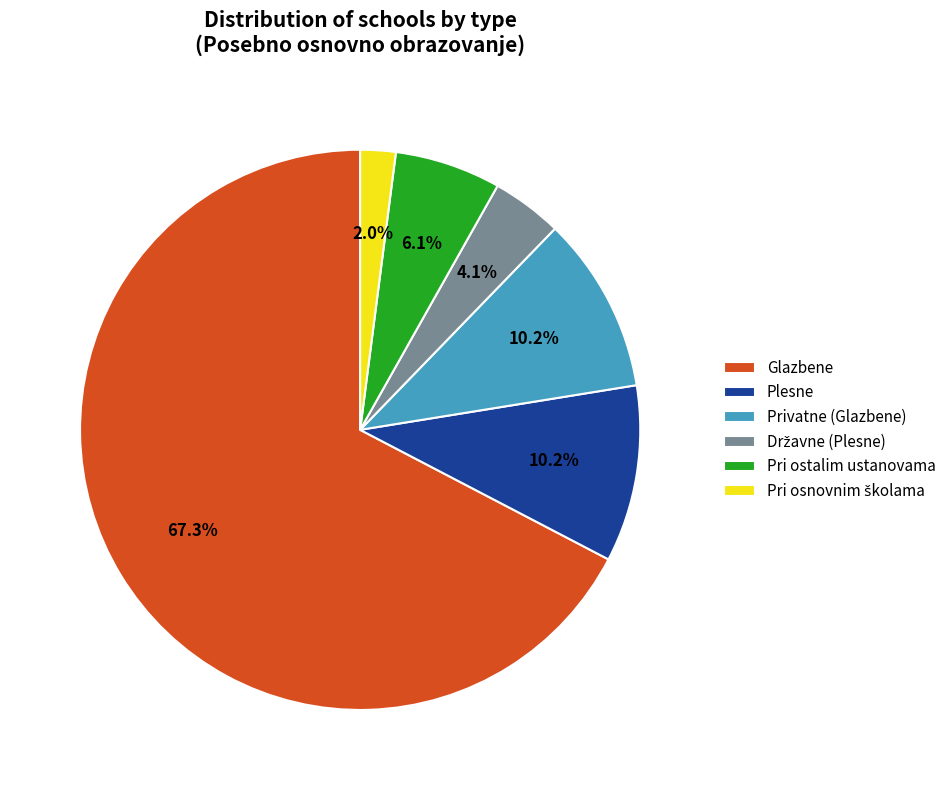

How many segments does this pie chart have?

6